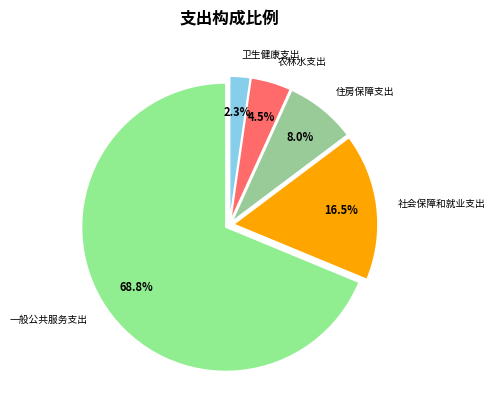

What is the total percentage of 卫生健康支出 and 农林水支出?

6.8%